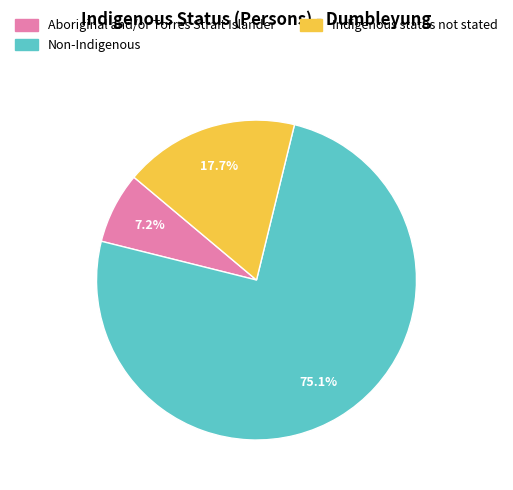

True or false: Indigenous status not stated accounts for 31% of the total.

False